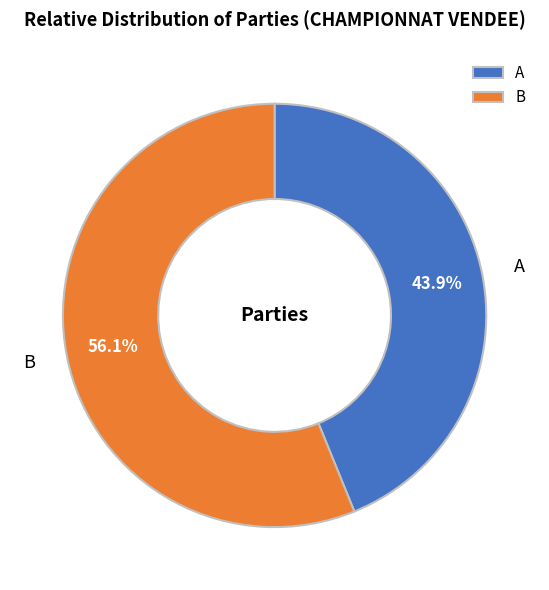

What percentage is NOT represented by A?

56.1%